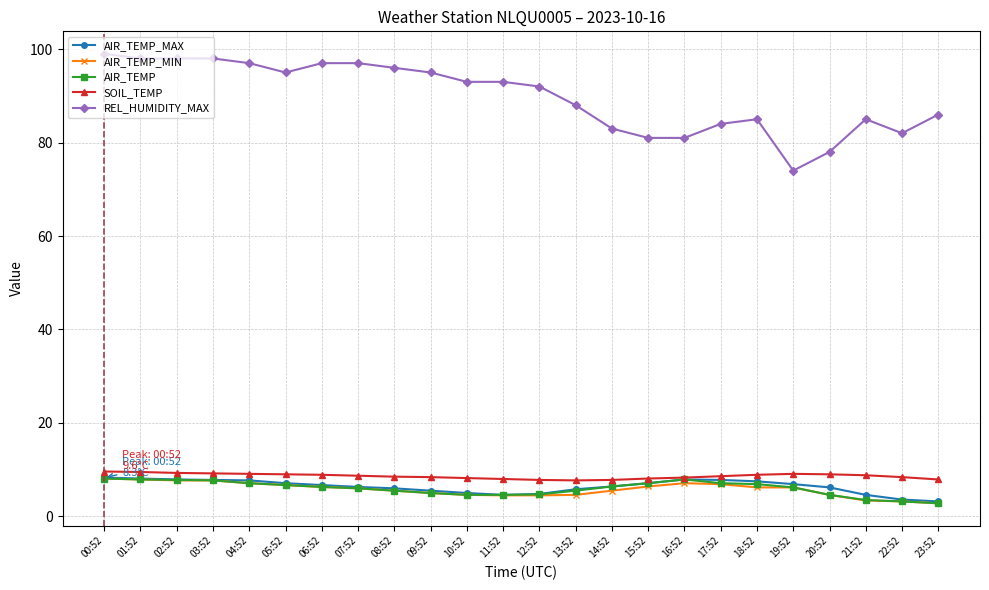

At which label does REL_HUMIDITY_MAX first exceed 93?

00:52